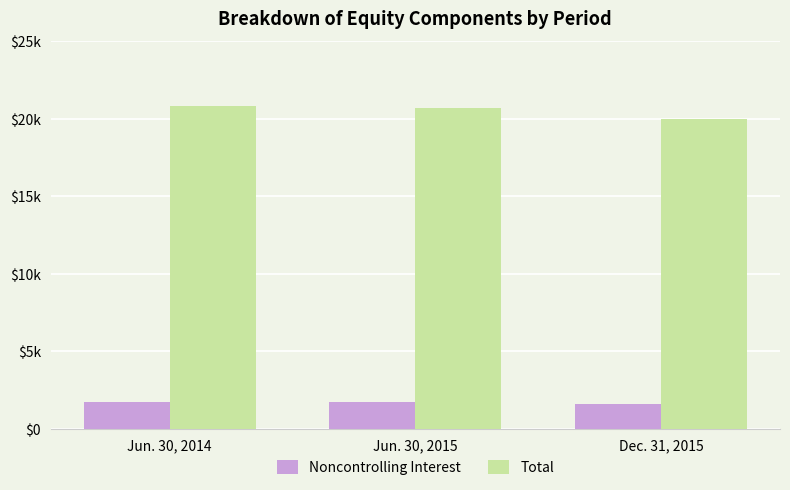

At Jun. 30, 2015, list the series in order from smallest to largest.

Noncontrolling Interest, Total